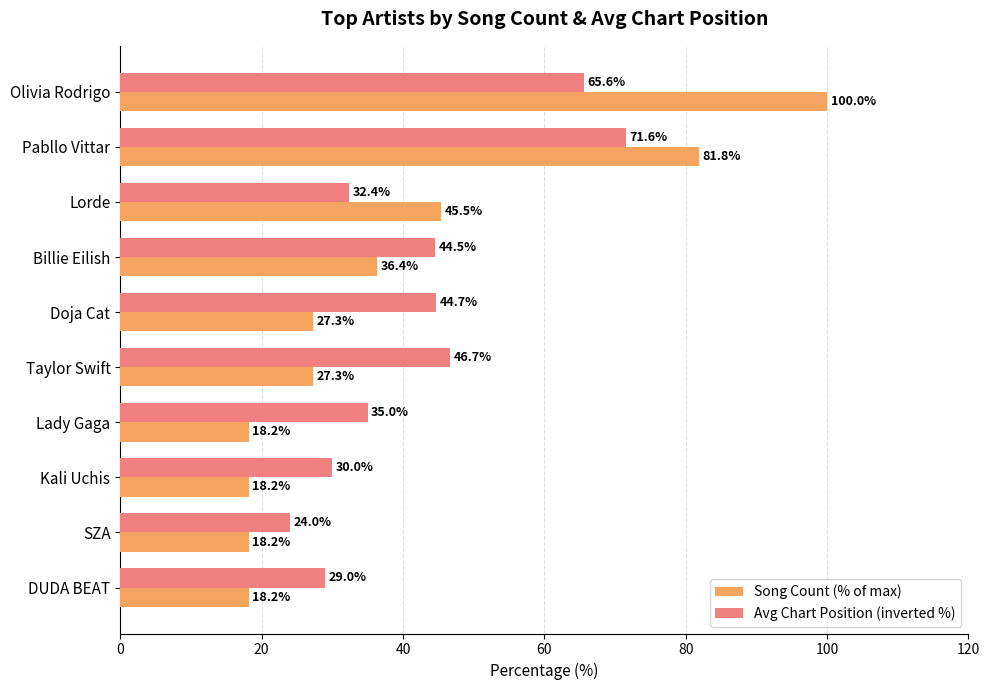

What is the greatest value displayed?

100.0